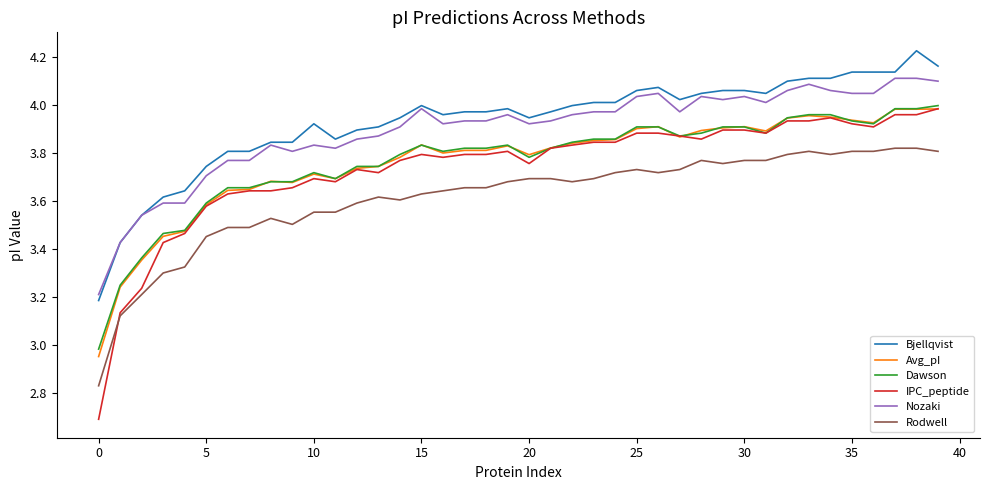

What is the smallest value displayed?

2.7